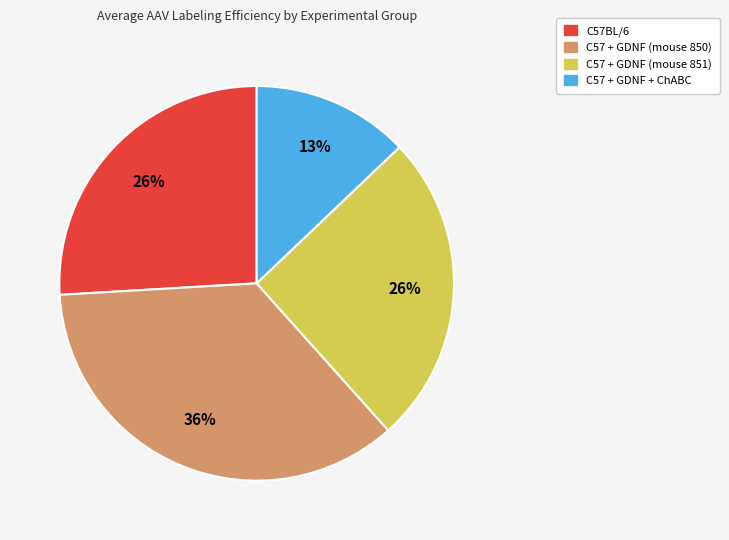

Is there any slice that represents more than half of the pie?

No